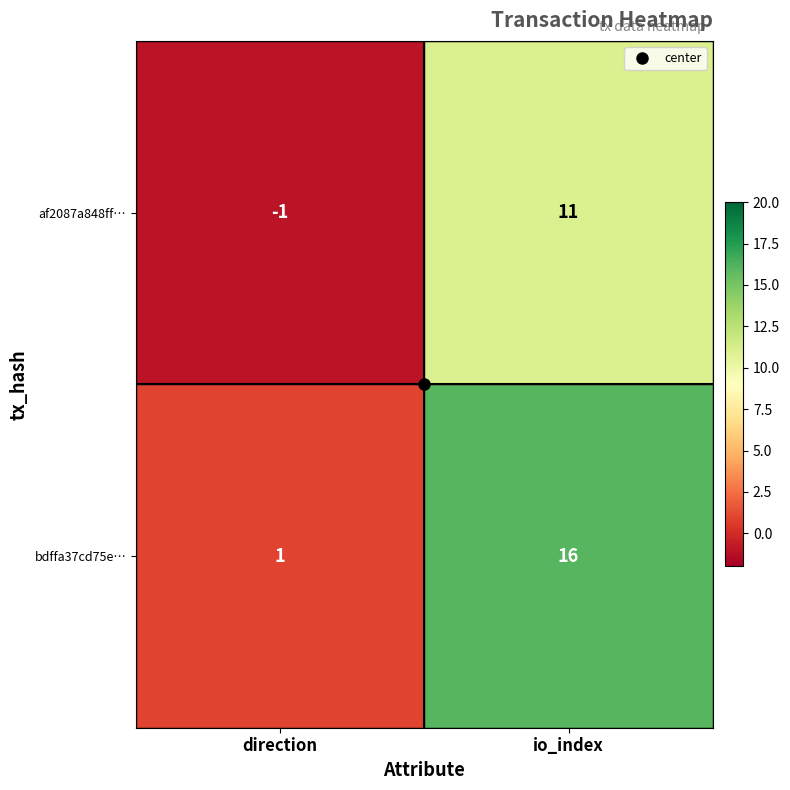

What is the greatest value displayed?

16